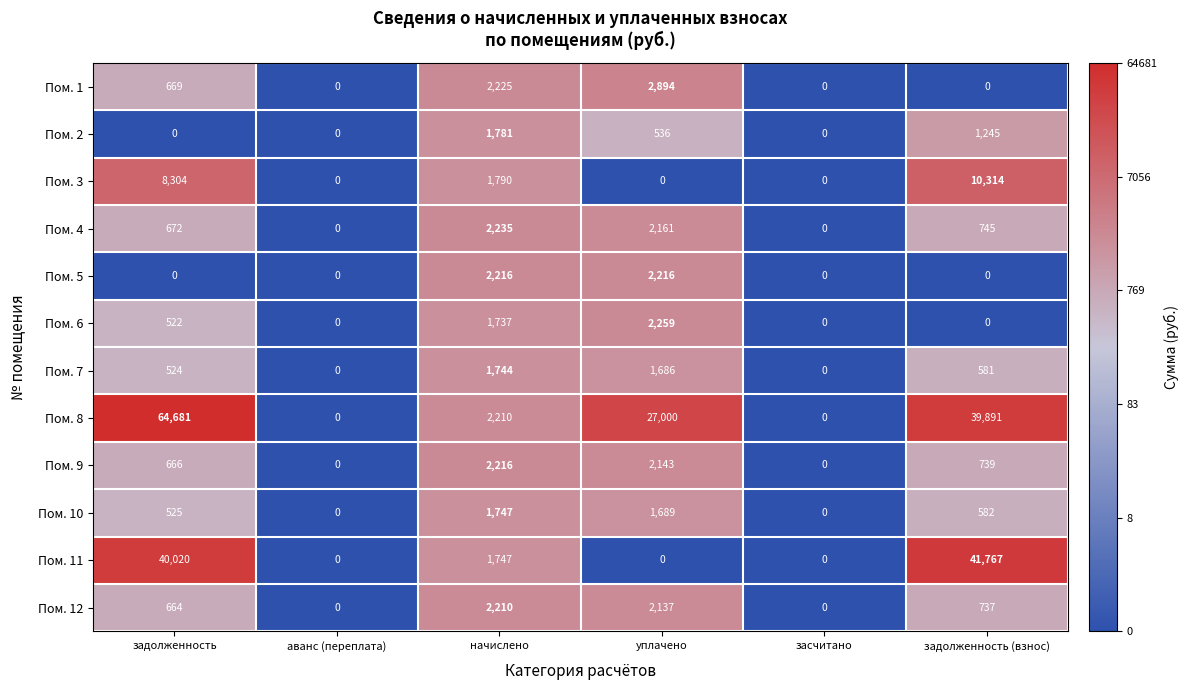

What is the difference between the maximum and minimum values in the Пом. 12 series?

2210